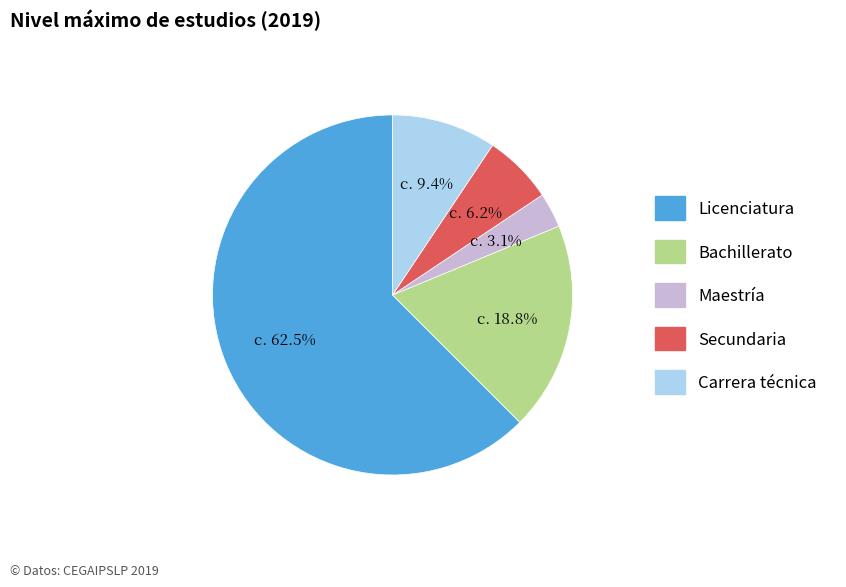

Which slice is the smallest?

Maestría